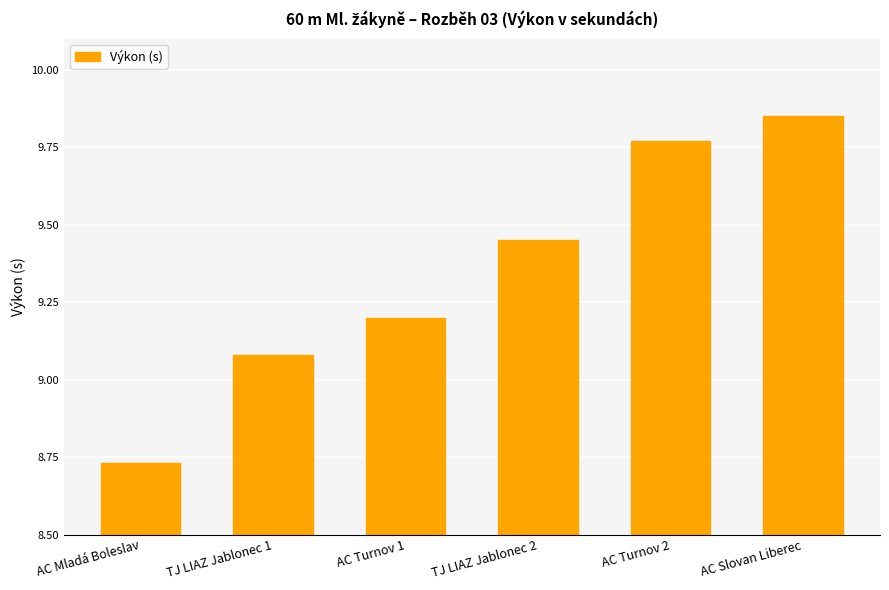

Which label corresponds to the smallest value in the chart?

AC Mladá Boleslav